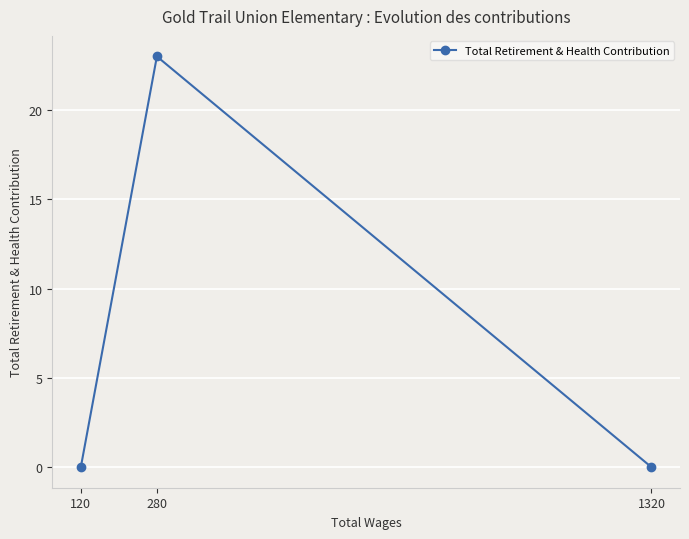

How many values are between 0 and 23?

3